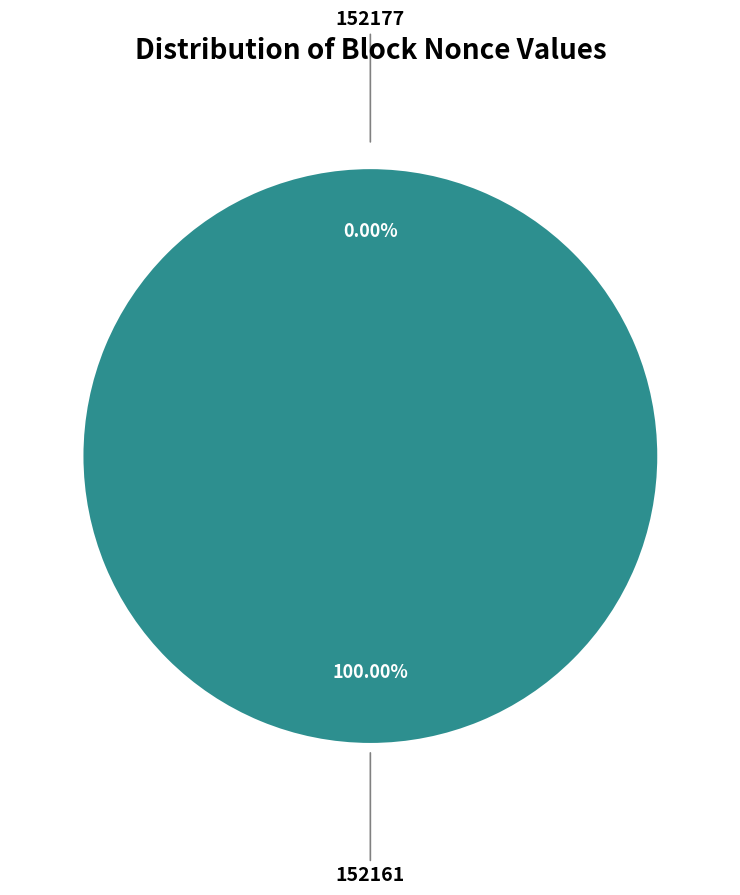

Is there a majority slice in this chart?

Yes